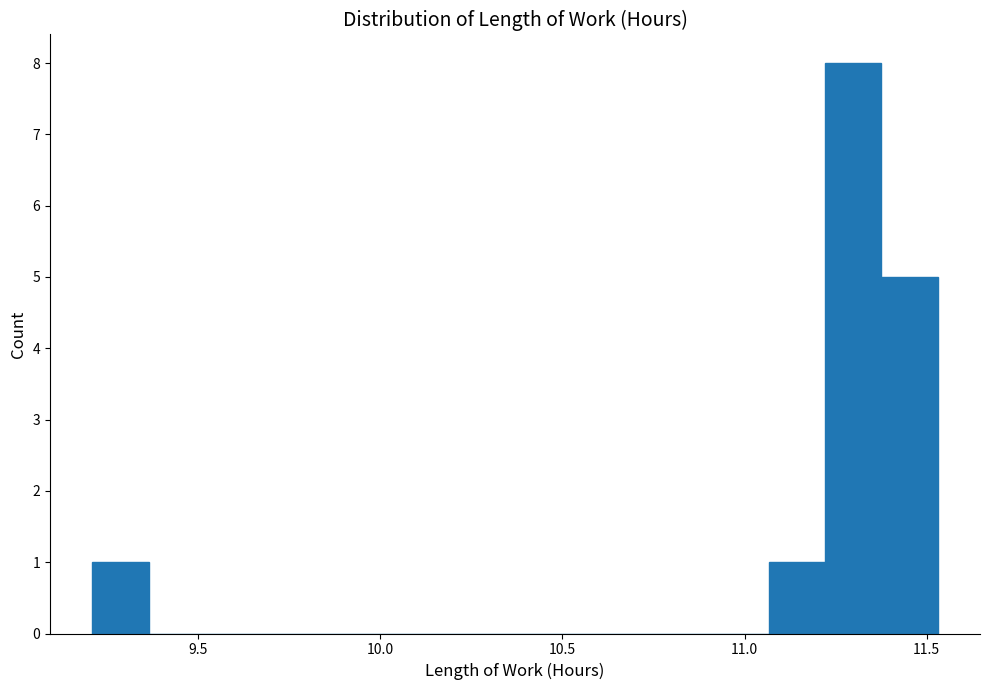

Around what value on the x-axis is the tallest bar? Give the approximate position of its centre, as read against the axis.

11.30